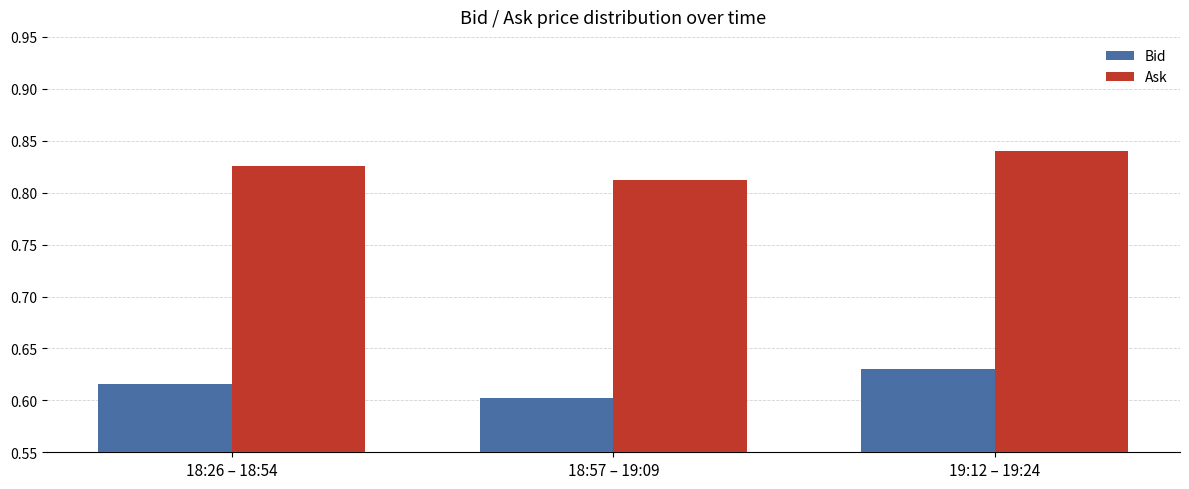

What are all the series names shown in the legend?

Bid, Ask